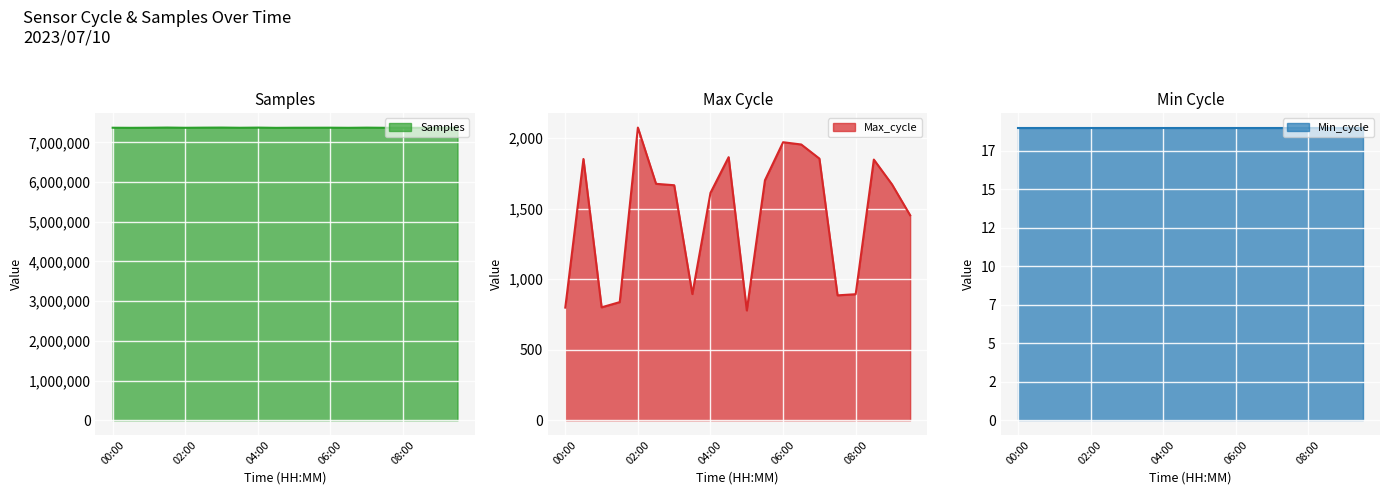

True or false: Max_cycle and Samples intersect in this chart.

False